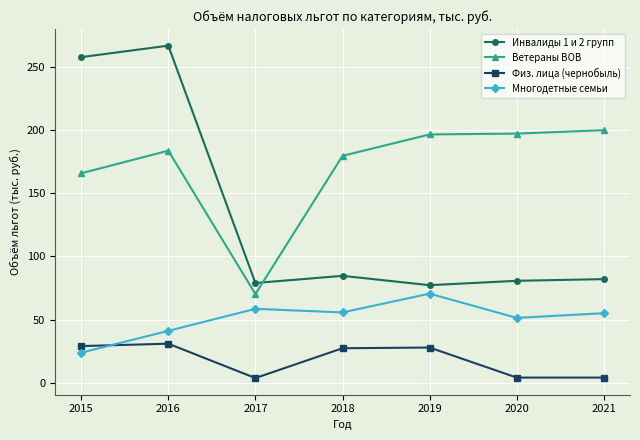

Which series has the widest spread of values?

Инвалиды 1 и 2 групп